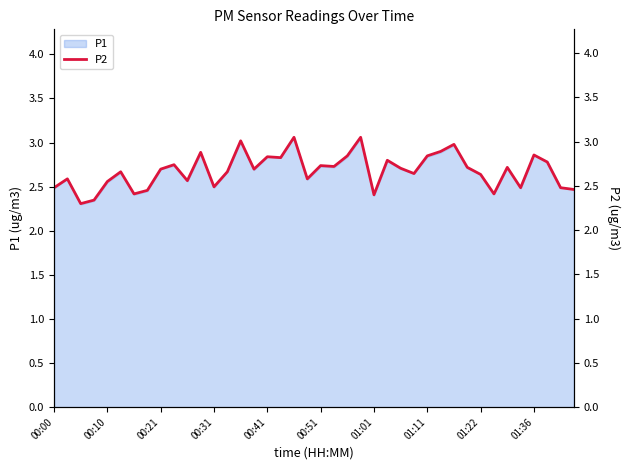

What is the lowest value of the P1 series?

2.3